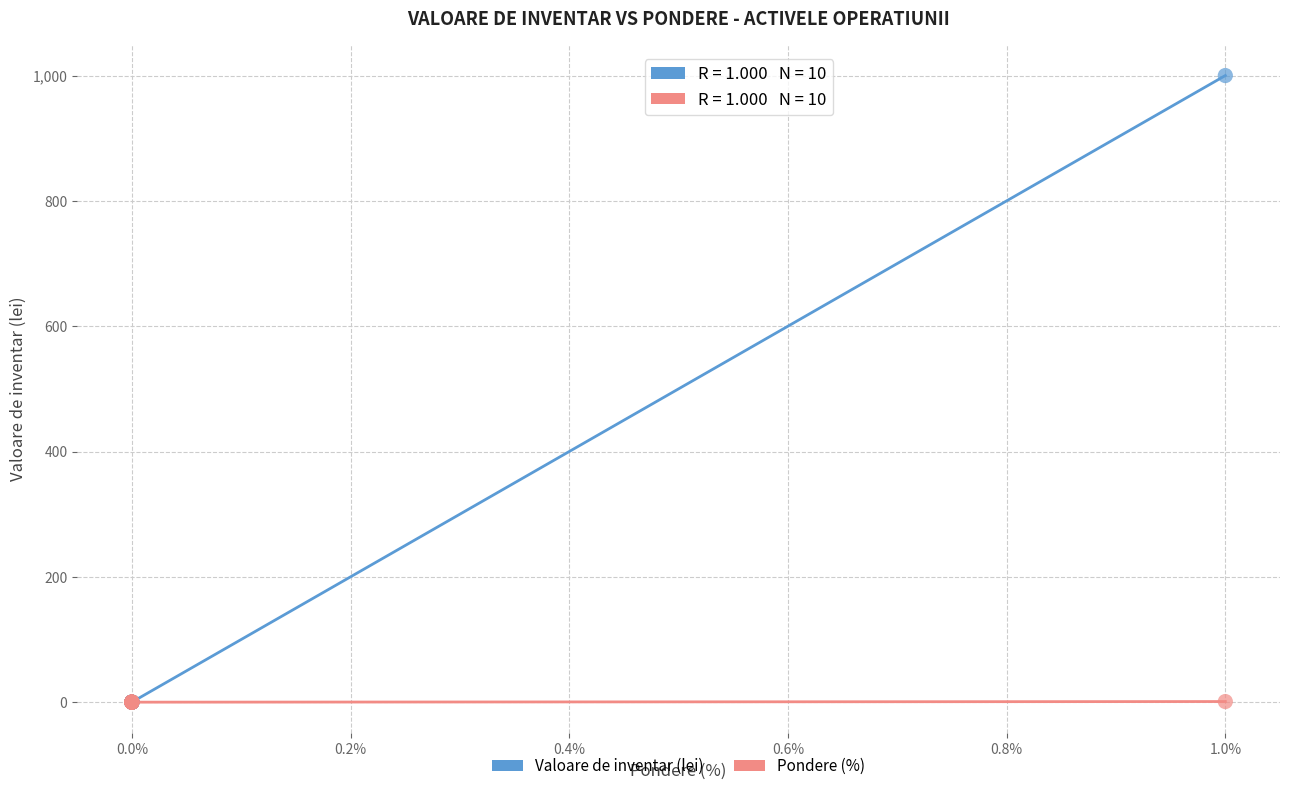

Which series has the largest Y range (max minus min)?

Valoare de inventar (lei)